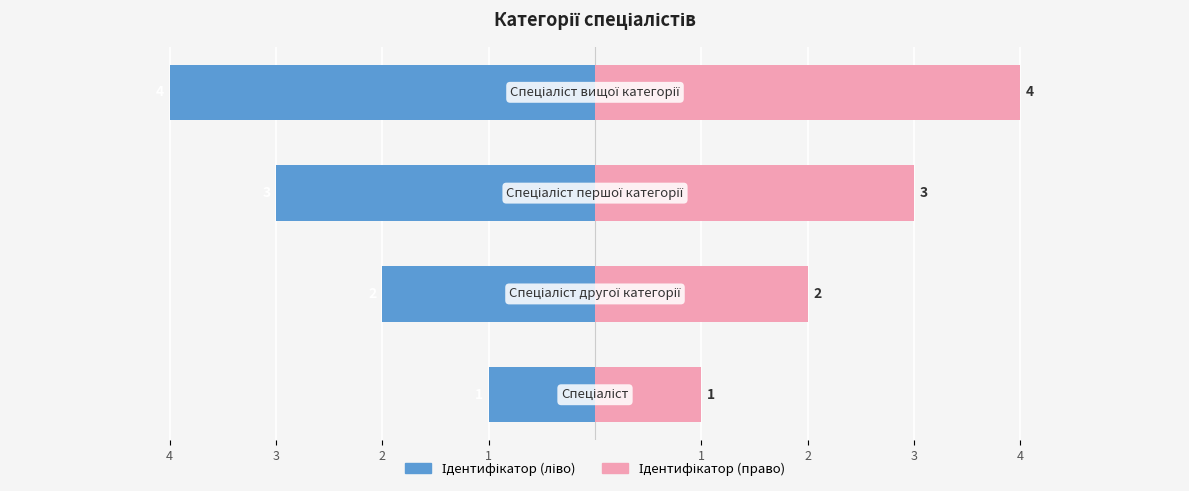

Reading right to left, transcribe all the data shown in this chart.

Ідентифікатор (ліво): 4=-4	3=-3	2=-2	1=-1
Ідентифікатор (право): 4=4	3=3	2=2	1=1